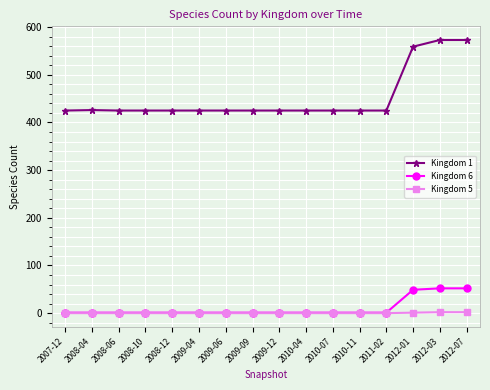

What is the difference between the second highest and minimum values in the Kingdom 6 series?

51